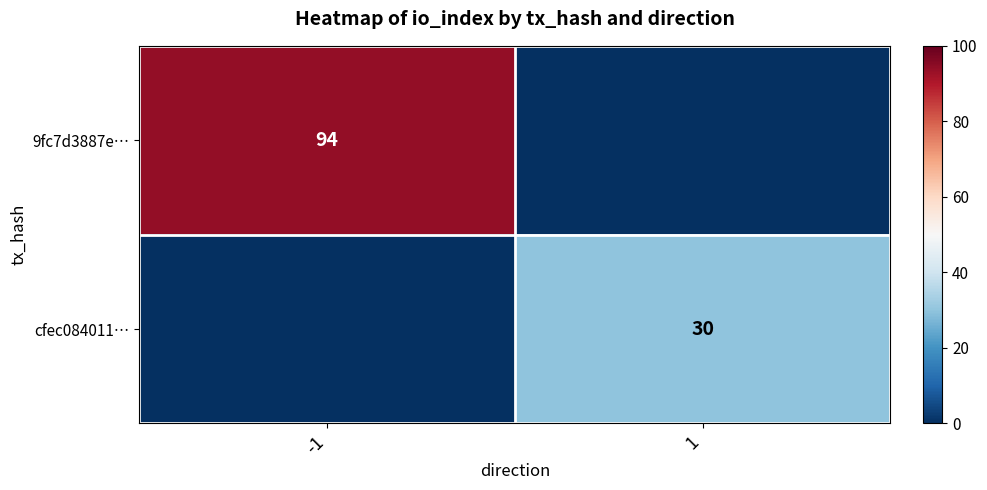

Is it true that cfec084011… equals 21 at 1?

False